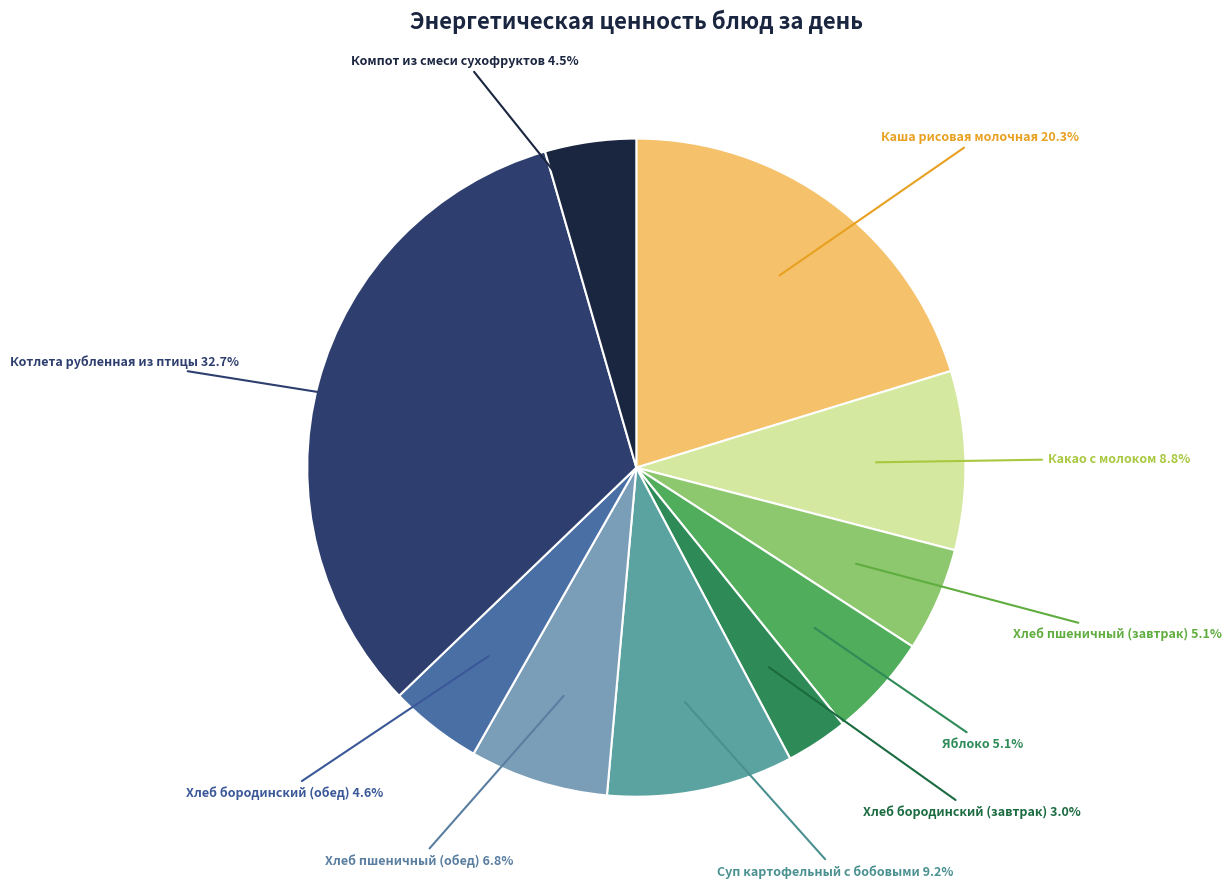

The Хлеб бородинский (обед) slice represents 5% of the pie. True or false?

True